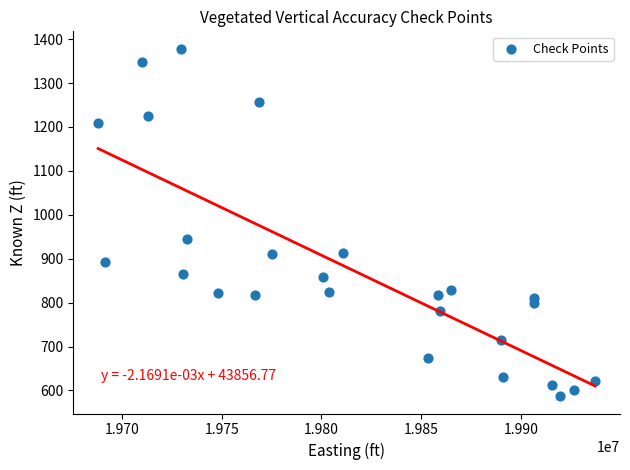

What Y value in the scatter plot is closest to 982?

944.3